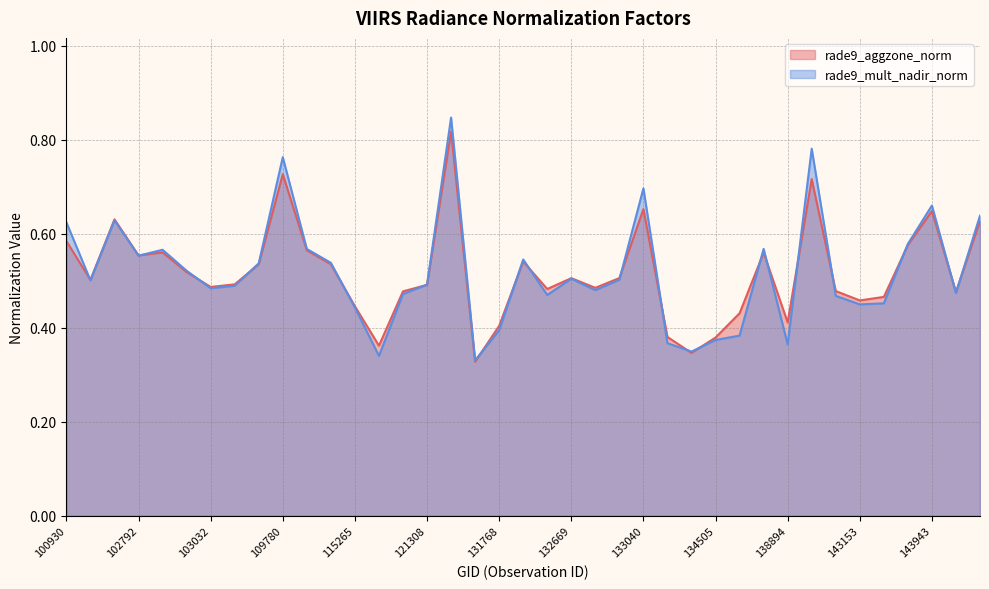

What are all the series names shown in the legend?

rade9_aggzone_norm, rade9_mult_nadir_norm